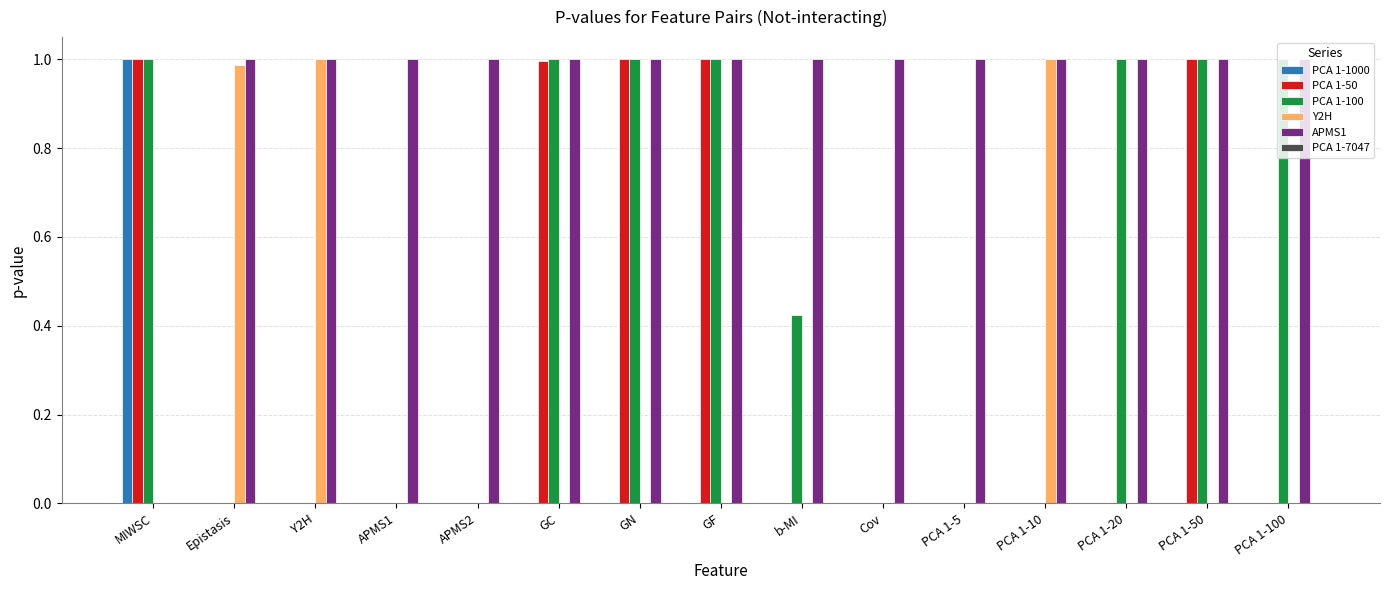

Which series has the largest total across all categories?

APMS1